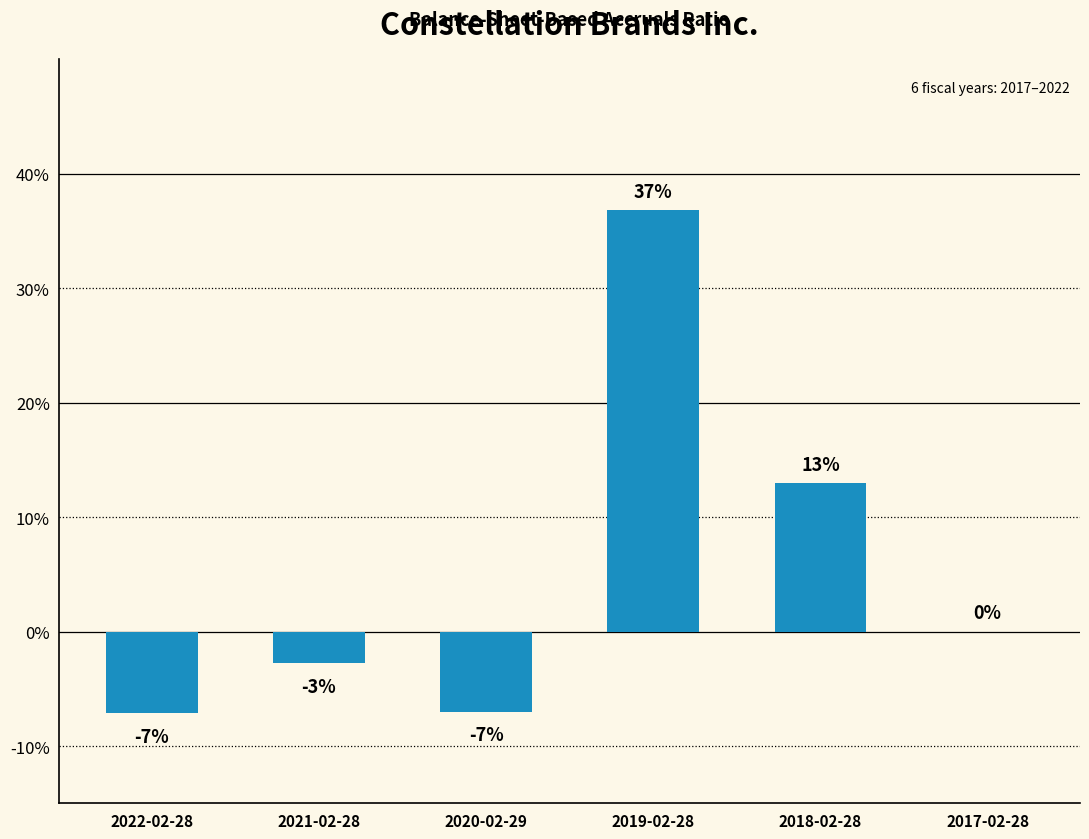

The chart shows a value of -0.0 at 2021-02-28. True or false?

True